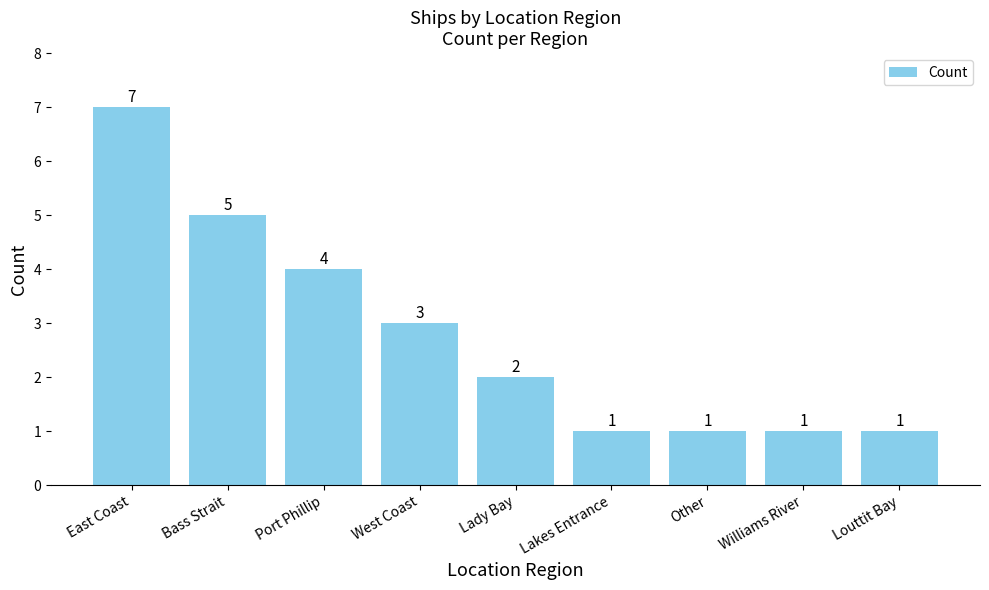

Reading right to left, what are all the values shown in this chart?

Louttit Bay=1	Williams River=1	Other=1	Lakes Entrance=1	Lady Bay=2	West Coast=3	Port Phillip=4	Bass Strait=5	East Coast=7